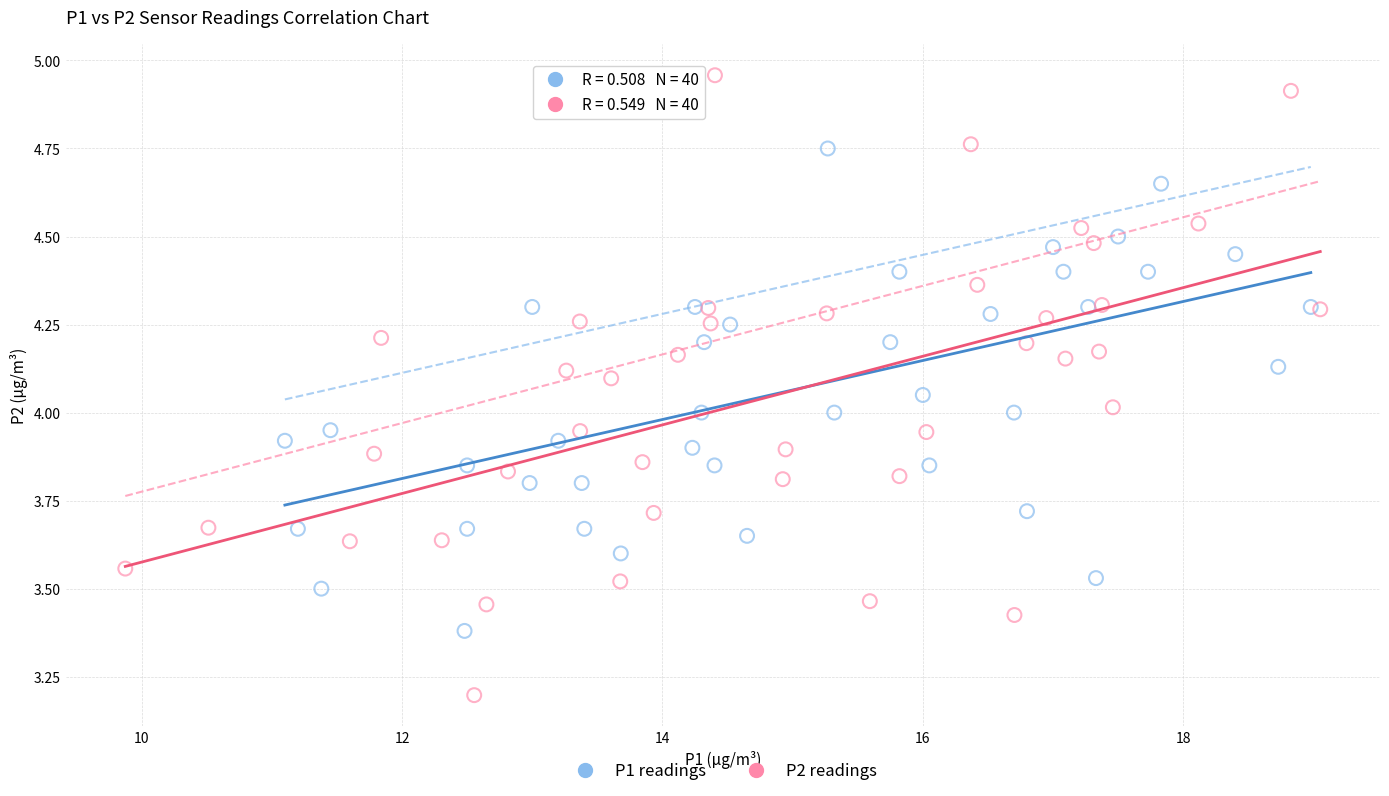

Which series contains the highest Y value?

P2 readings